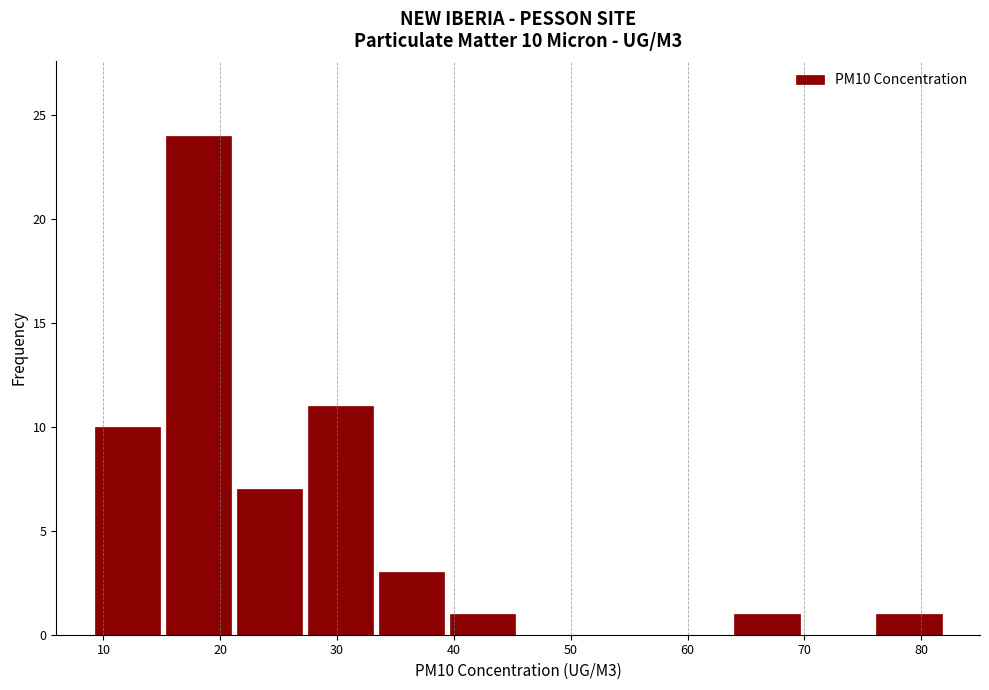

Which range on the x-axis has the tallest bar?

15 to 21